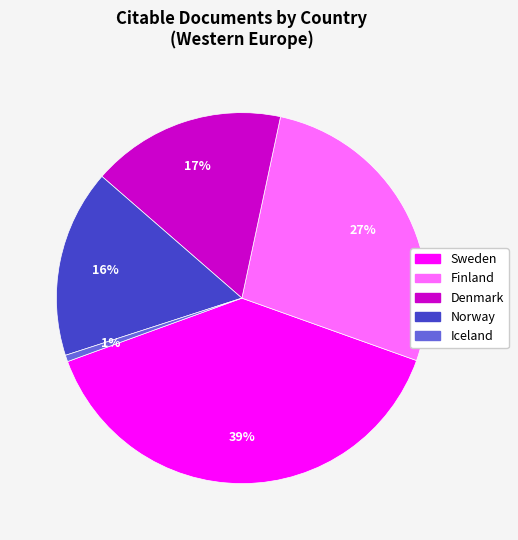

What is the ratio of the value at Norway to the value at Sweden?

0.4